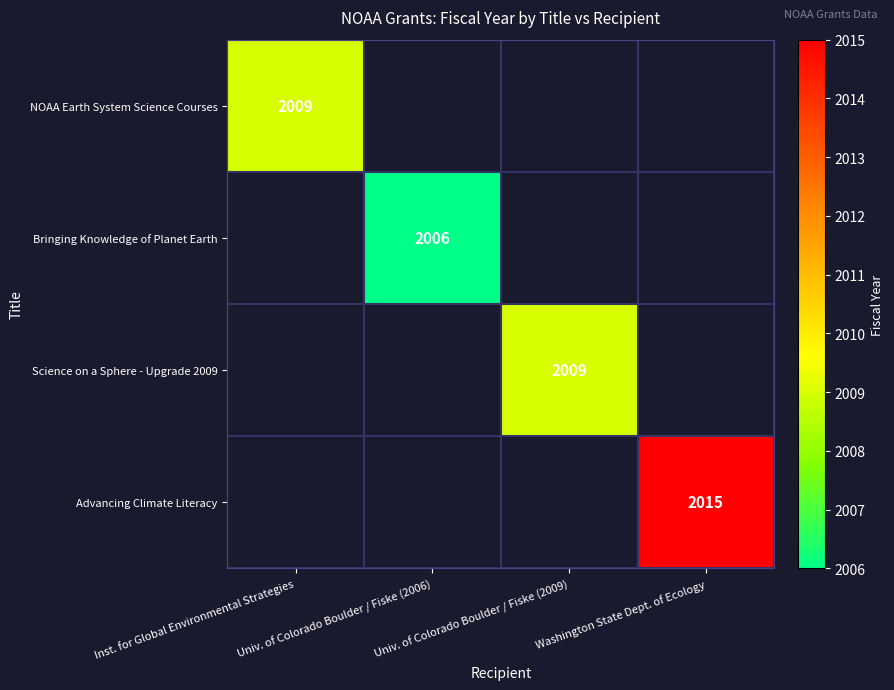

At how many categories does at least one series exceed 2009?

1